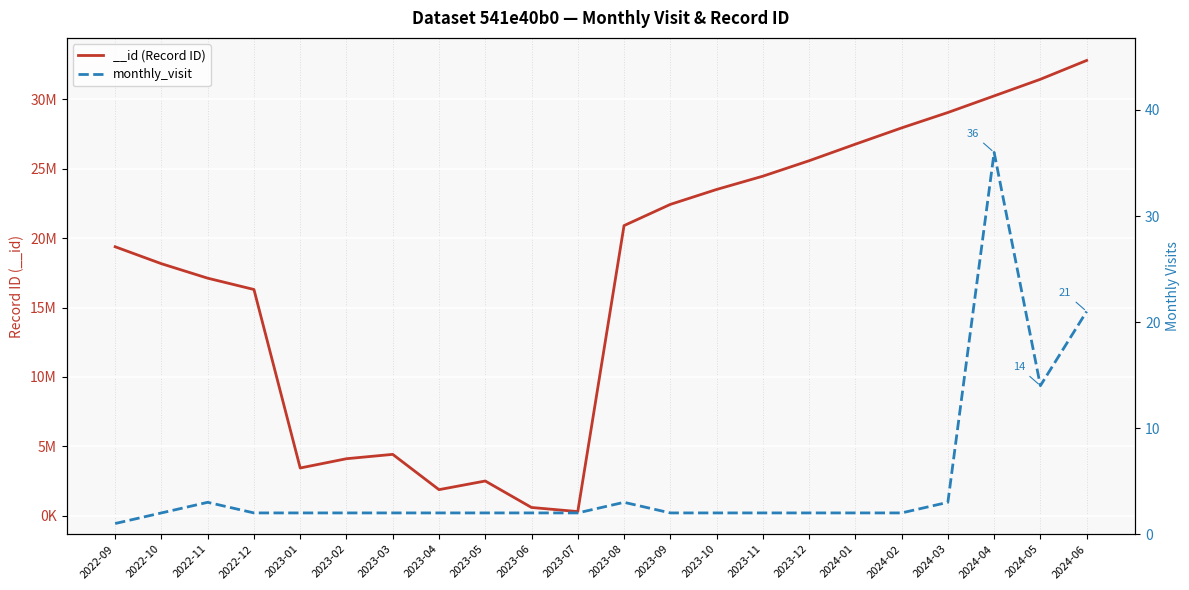

Does the chart display data point markers on the line(s)?

No